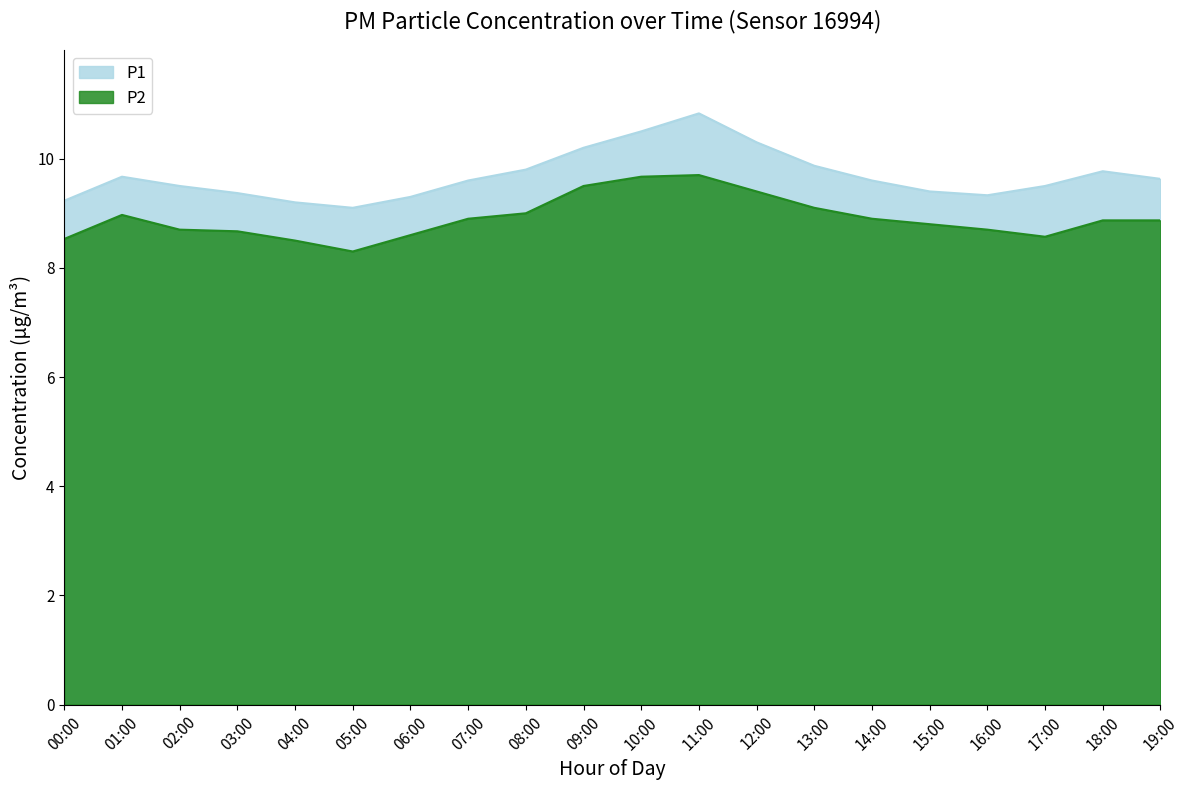

What is the spread (max minus min) of values at 02:00?

0.8